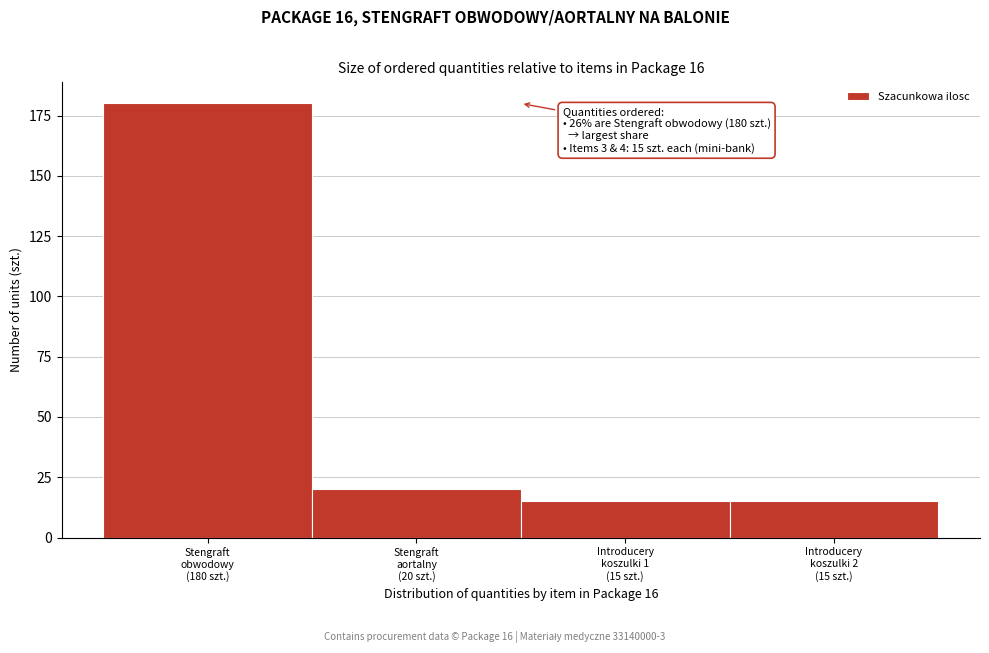

Reading left to right, extract all data points from this chart.

180	20	15	15